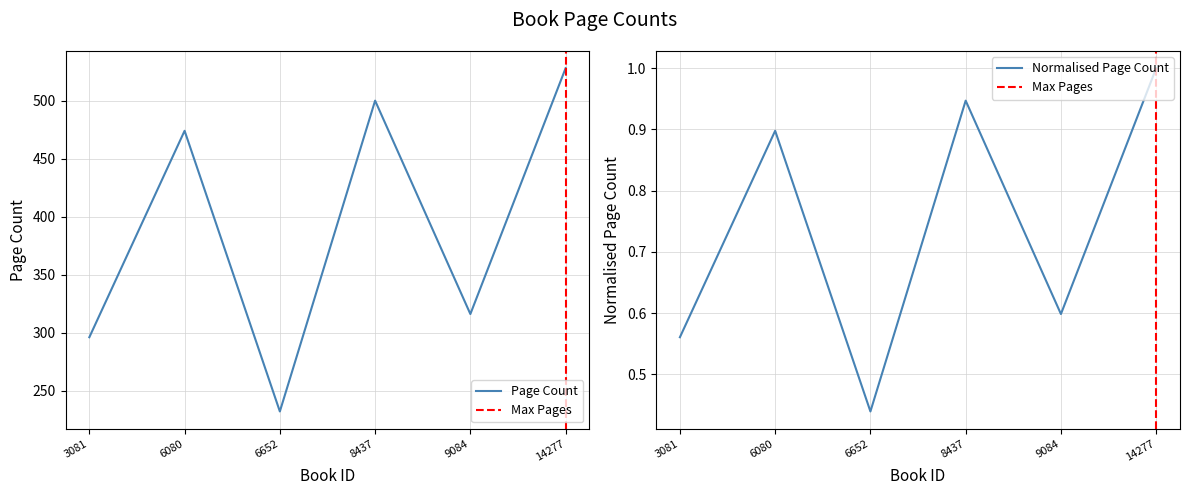

What is the difference between the second highest and second lowest values?

204